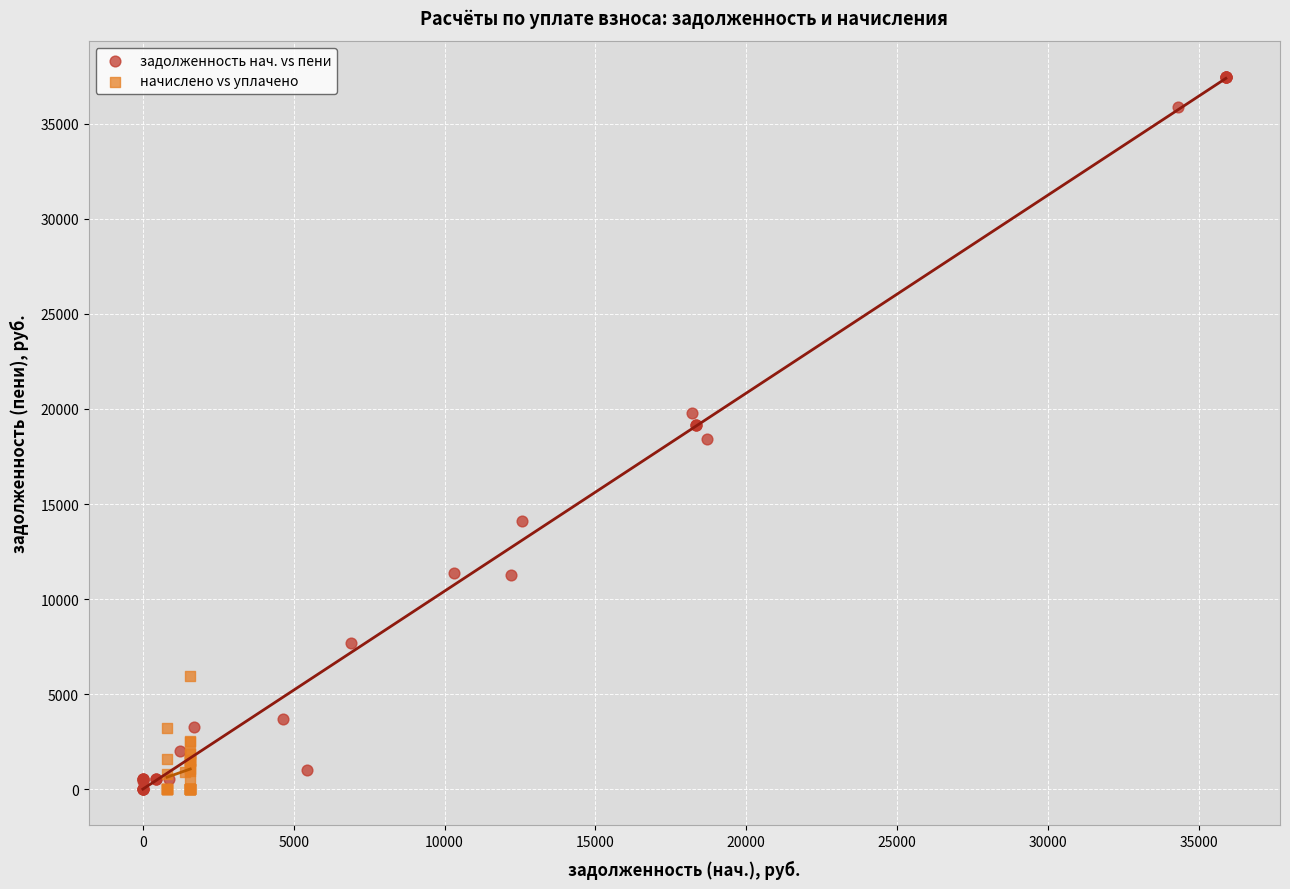

Which series has the widest spread of Y values?

задолженность нач. vs пени